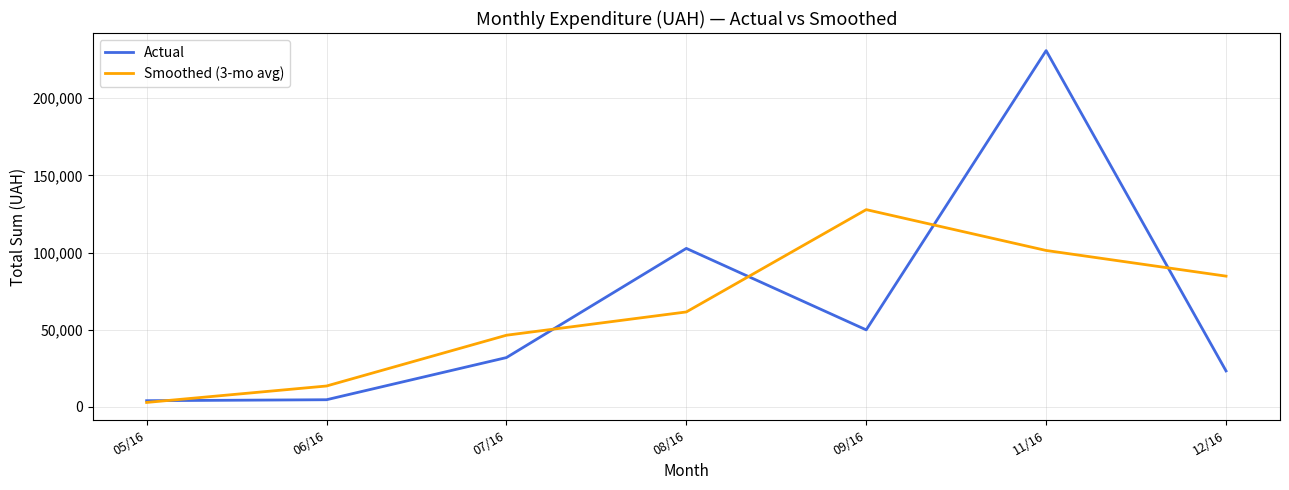

At how many categories does at least one series exceed 212310?

1